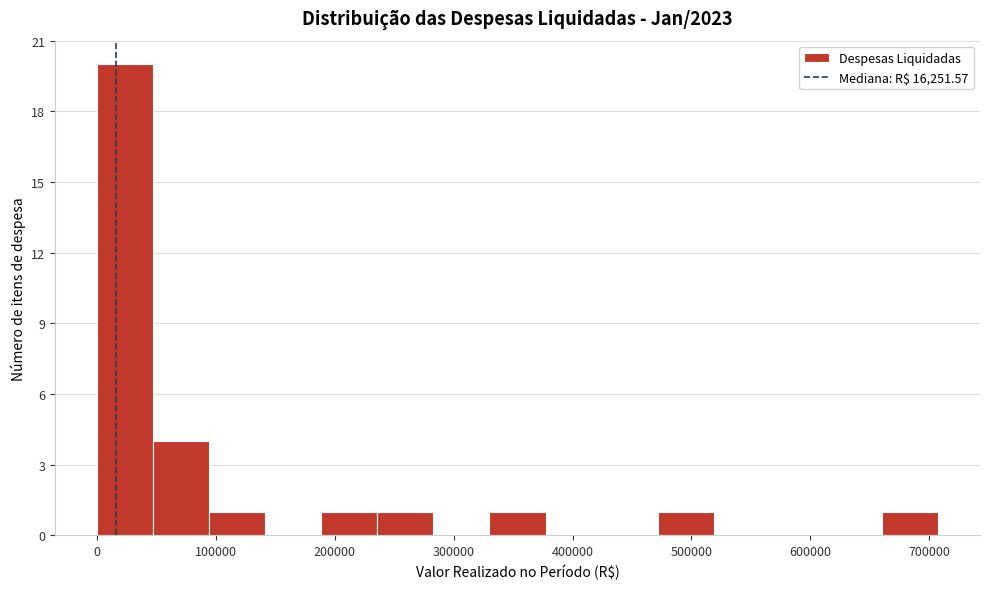

Reading left to right, transcribe this chart: for each bar, give the range it covers on the x-axis and its height. Neither the bar edges nor the heights are printed on the chart, so give them approximately, as read against the axes.

0 to 50000: 20
50000 to 90000: 4
90000 to 140000: 1
140000 to 190000: 0
190000 to 240000: 1
240000 to 280000: 1
280000 to 330000: 0
330000 to 380000: 1
380000 to 420000: 0
420000 to 470000: 0
470000 to 520000: 1
520000 to 570000: 0
570000 to 610000: 0
610000 to 660000: 0
660000 to 710000: 1